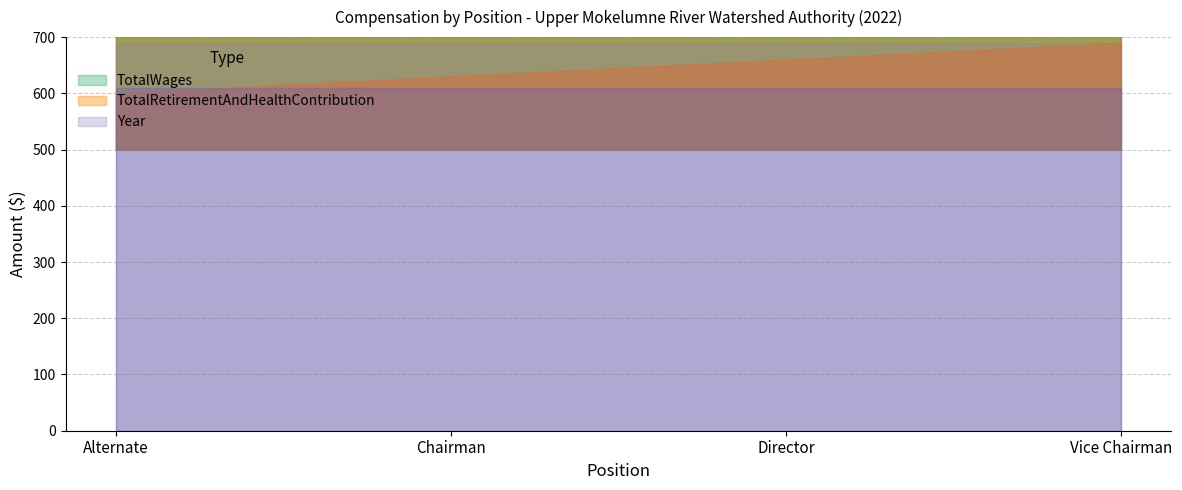

True or false: TotalRetirementAndHealthContribution and Year intersect in this chart.

False